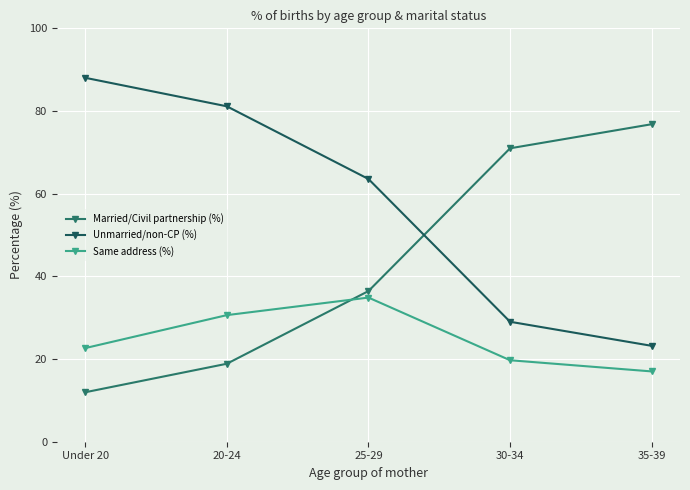

How many intersections are there between Same address (%) and Married/Civil partnership (%)?

1